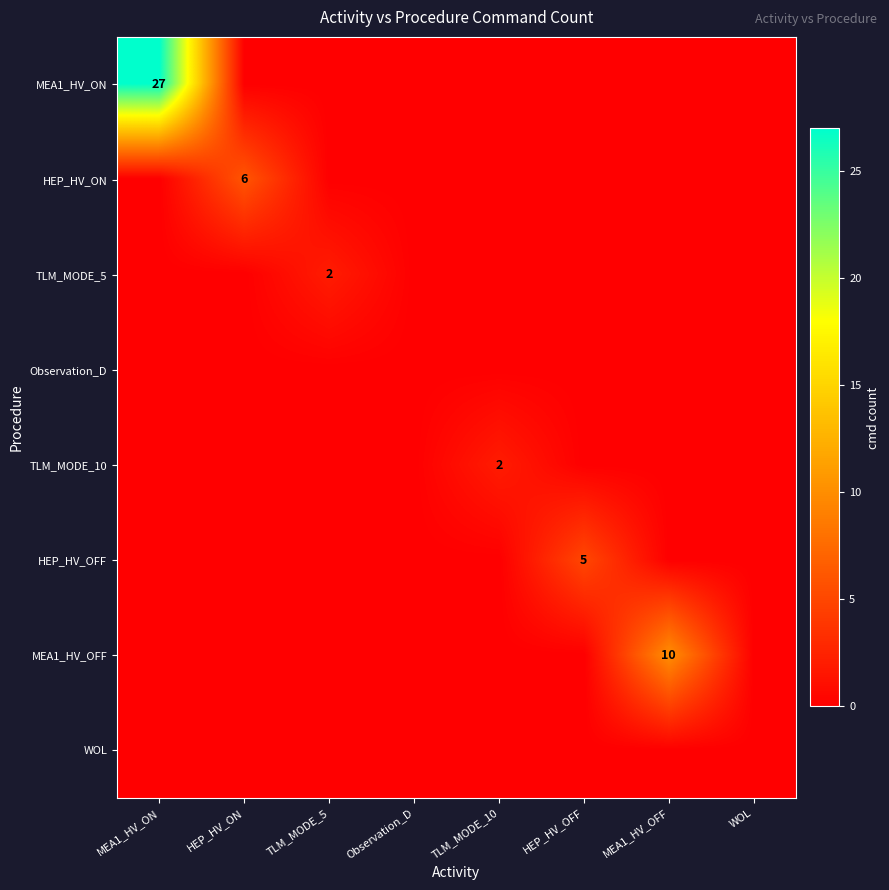

Which series has the largest range (max minus min)?

MEA1_HV_ON